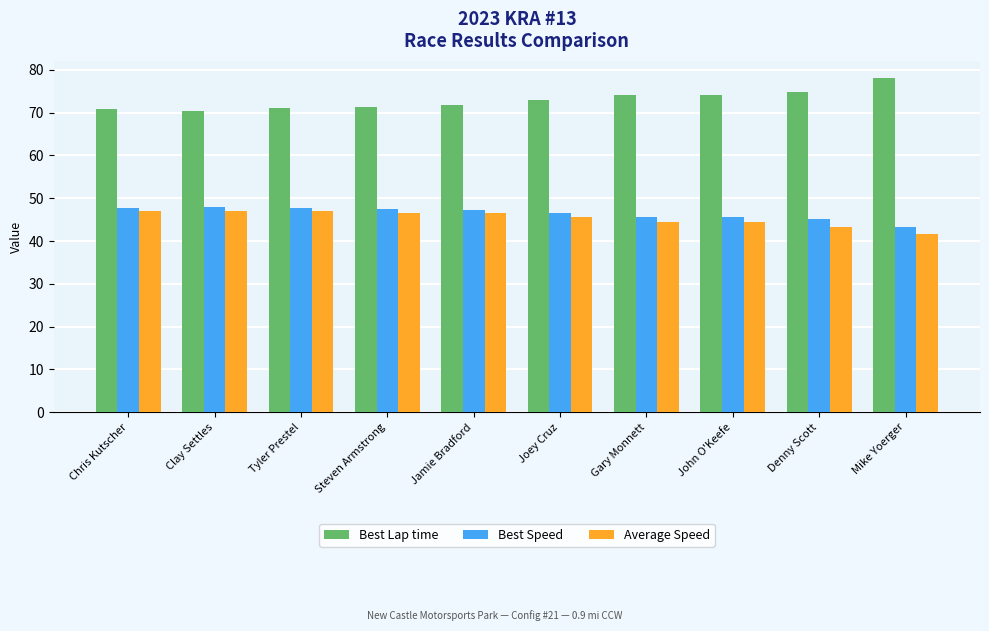

How many groups of bars are there?

10